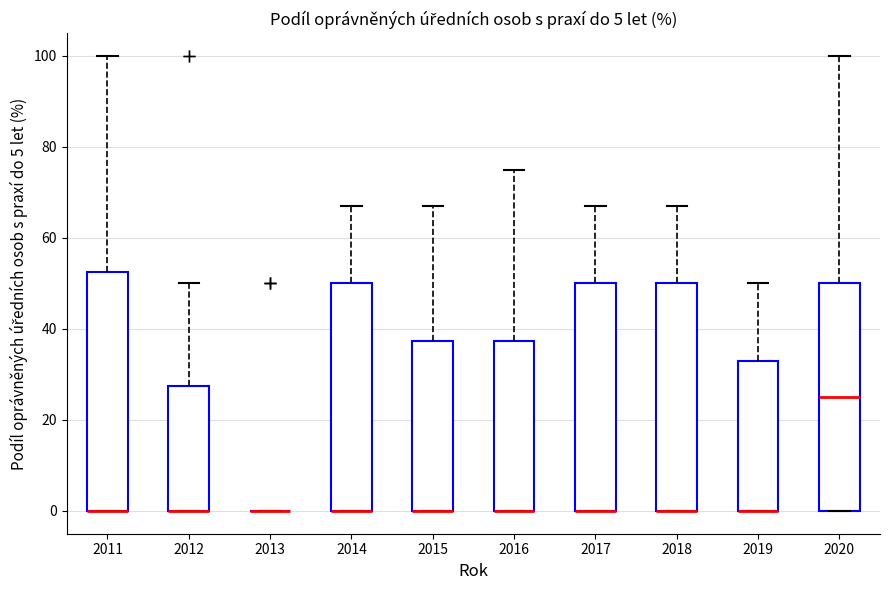

Reading left to right, read every box against the y-axis: the position of its median line, the range the box covers, and the ends of its whiskers. The values are not printed on the chart, so give them approximately, as read against the axis.

2011: median 0 (drawn on the box's lower edge), box 0 to 52, whiskers 0 to 100
2012: median 0 (drawn on the box's lower edge), box 0 to 28, whiskers 0 to 50
2013: box collapsed to a line at 0, whiskers 0 to 0
2014: median 0 (drawn on the box's lower edge), box 0 to 50, whiskers 0 to 68
2015: median 0 (drawn on the box's lower edge), box 0 to 38, whiskers 0 to 68
2016: median 0 (drawn on the box's lower edge), box 0 to 38, whiskers 0 to 76
2017: median 0 (drawn on the box's lower edge), box 0 to 50, whiskers 0 to 68
2018: median 0 (drawn on the box's lower edge), box 0 to 50, whiskers 0 to 68
2019: median 0 (drawn on the box's lower edge), box 0 to 34, whiskers 0 to 50
2020: median 26, box 0 to 50, whiskers 0 to 100